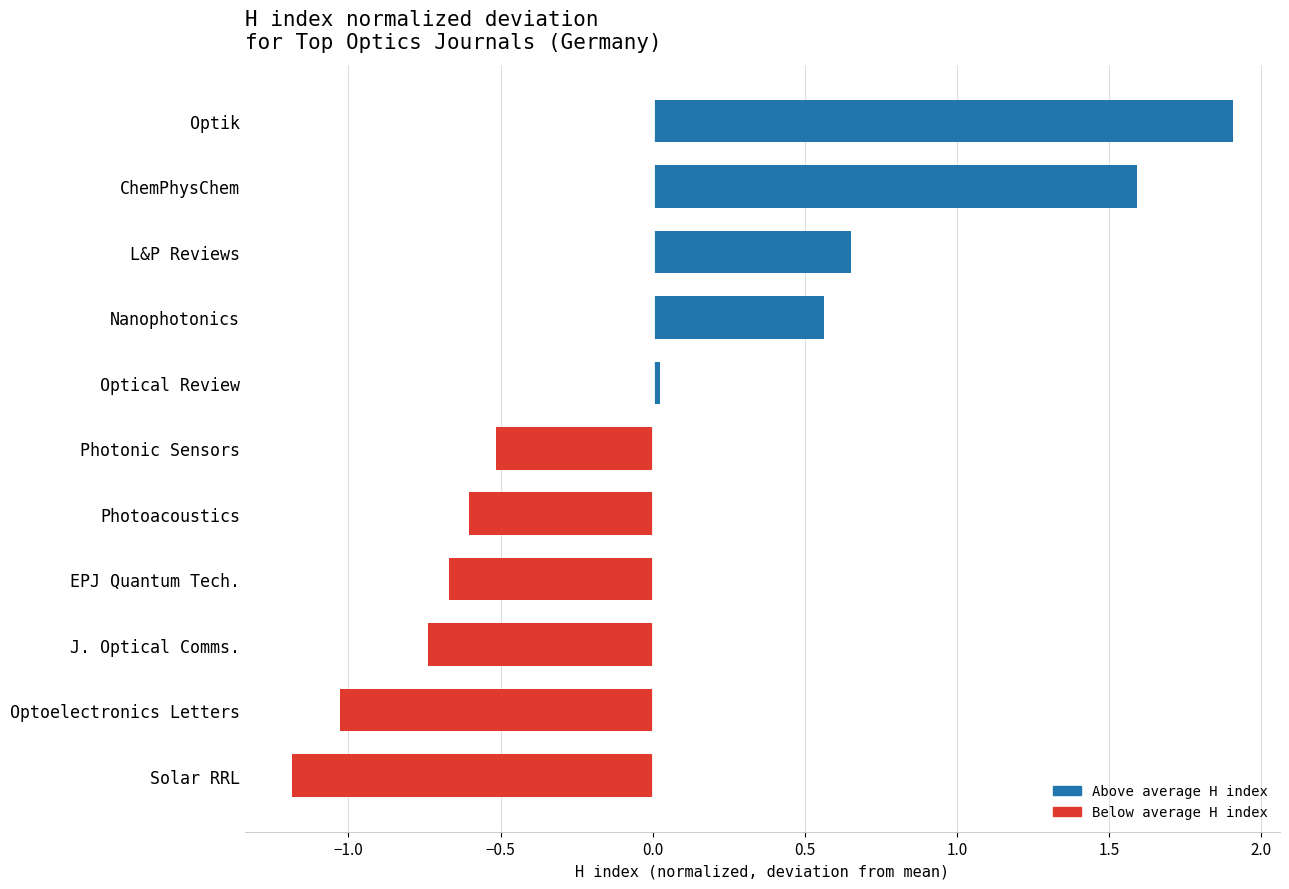

List the labels in order of value, largest first.

Optik, ChemPhysChem, L&P Reviews, Nanophotonics, Optical Review, Photonic Sensors, Photoacoustics, EPJ Quantum Tech., J. Optical Comms., Optoelectronics Letters, Solar RRL